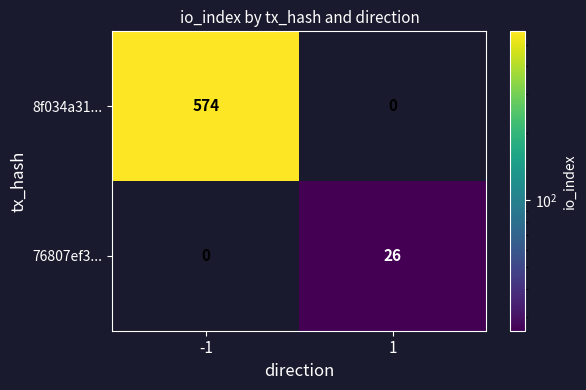

What value does the 76807ef3... series have at 1, to the nearest 5?

25